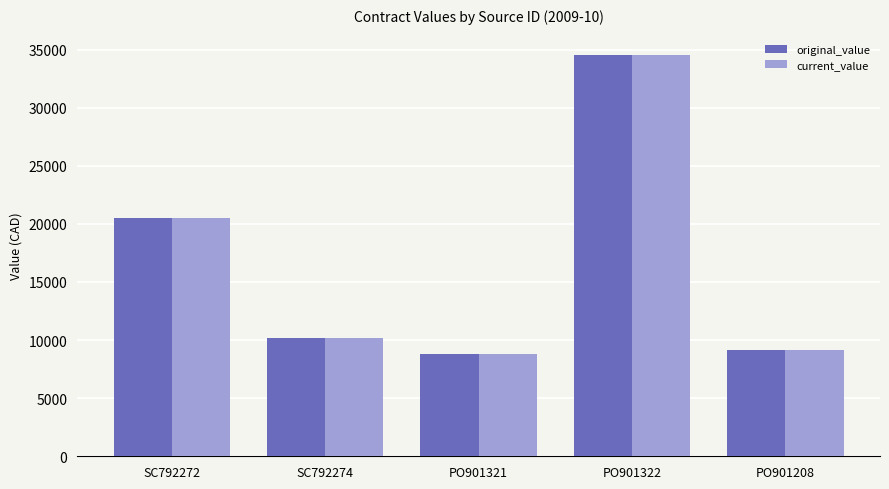

How many values in the original_value series are below 10200?

2